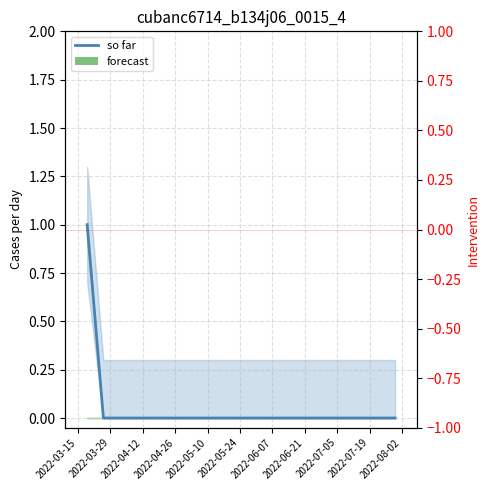

Rank the series at 2022-05-10 from highest to lowest value.

so far, forecast